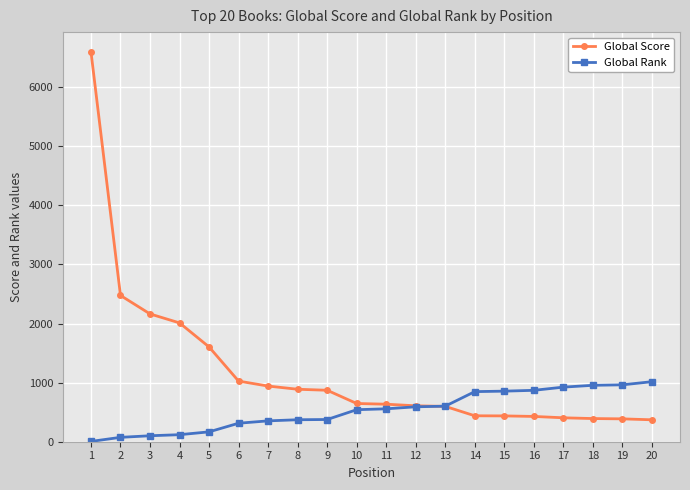

Which series has the largest total across all categories?

Global Score